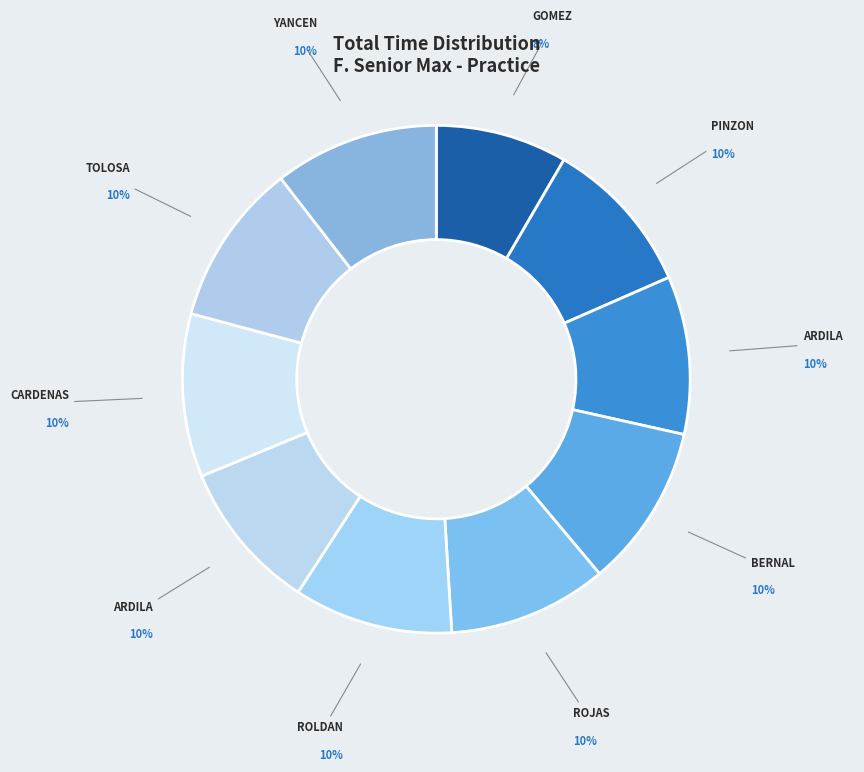

Count the number of slices in the pie.

10